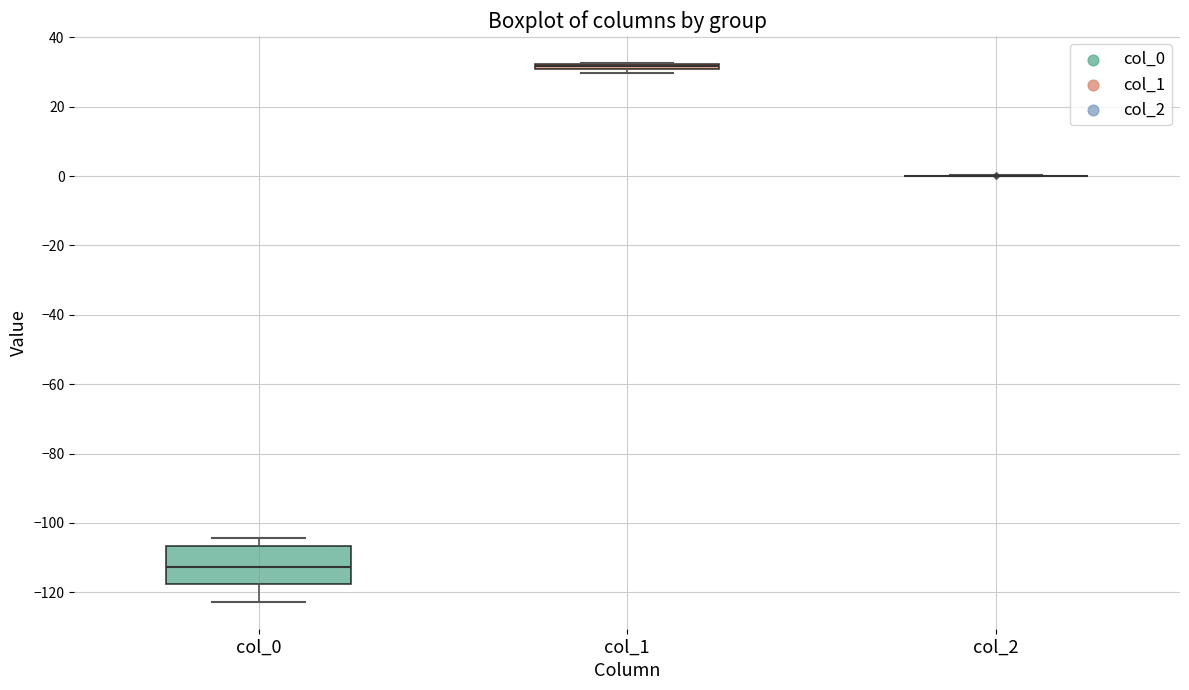

Where does the upper whisker of the box for col_0 end on the y-axis? The values are not printed on the chart, so give them approximately, as read against the axis.

-104